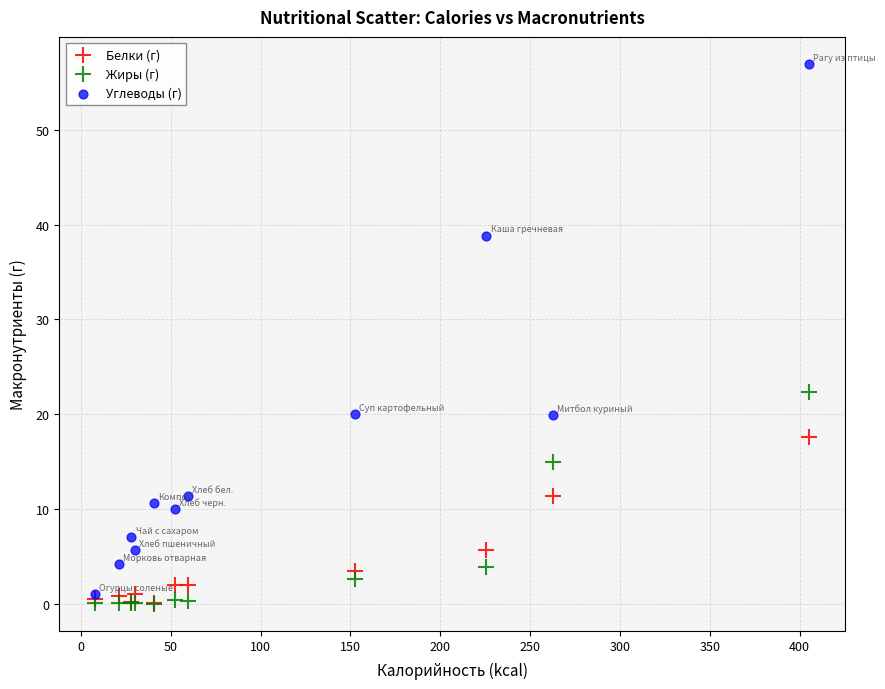

Across all series, what Y value is closest to 28?

22.4